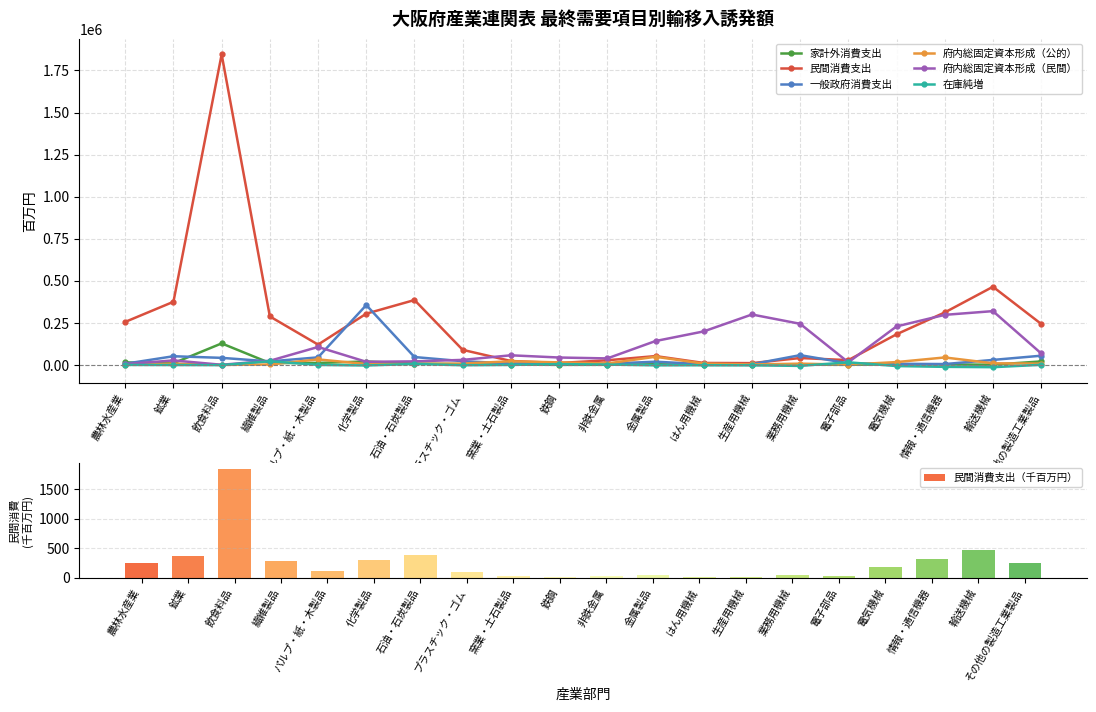

Rank the categories by 府内総固定資本形成（公的） value from lowest to highest.

飲食料品, 農林水産業, 電子部品, 繊維製品, 生産用機械, 化学製品, 石油・石炭製品, 業務用機械, その他の製造工業製品, はん用機械, プラスチック・ゴム, 鉱業, 非鉄金属, 輸送機械, 鉄鋼, 電気機械, 窯業・土石製品, パルプ・紙・木製品, 情報・通信機器, 金属製品